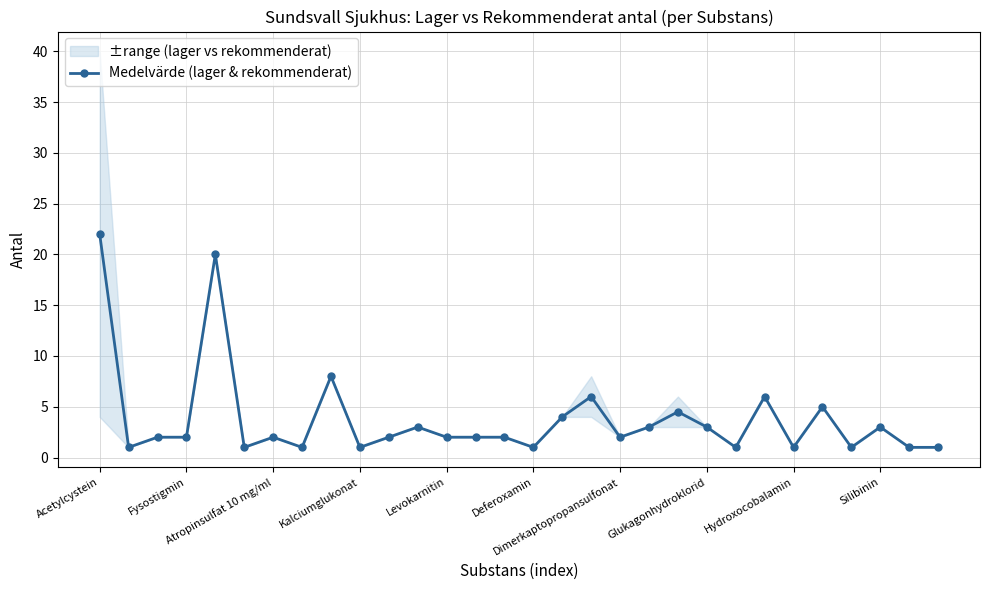

True or false: Medelvärde (lager & rekommenderat) has more than 0 points higher than both neighbors.

True